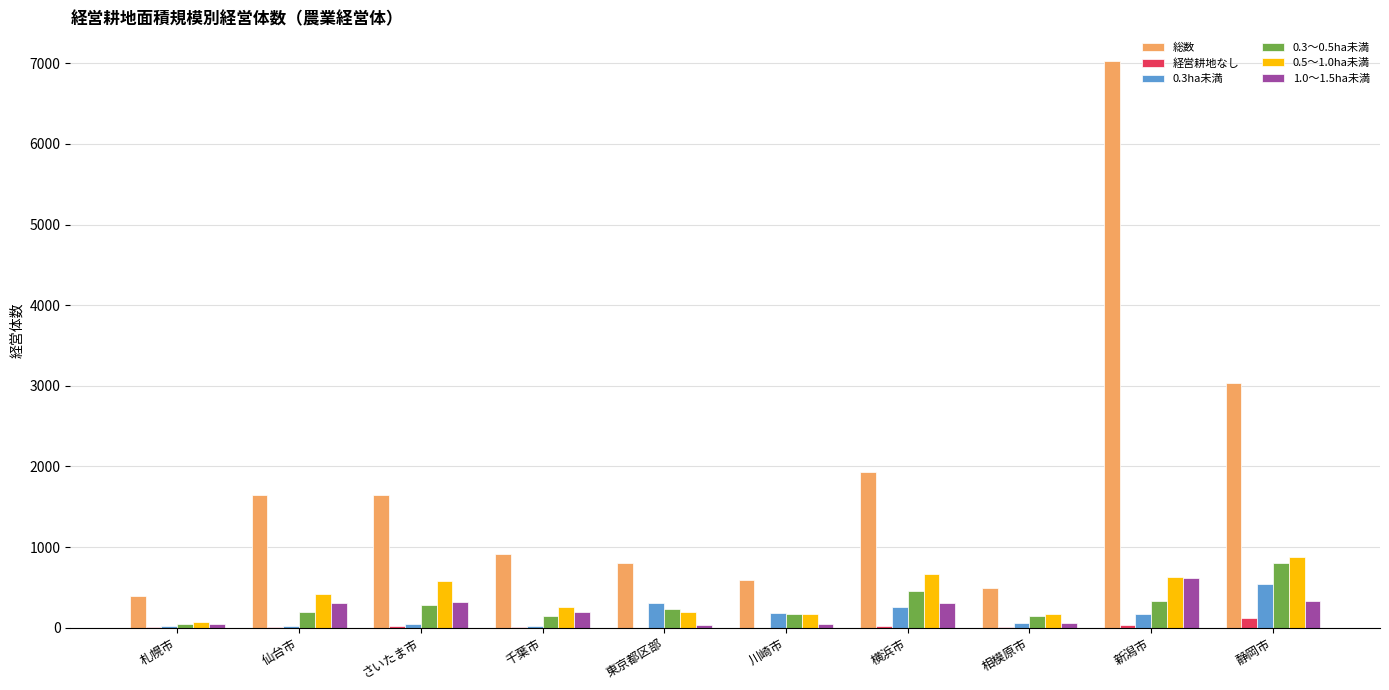

Which series has the largest total across all categories?

総数